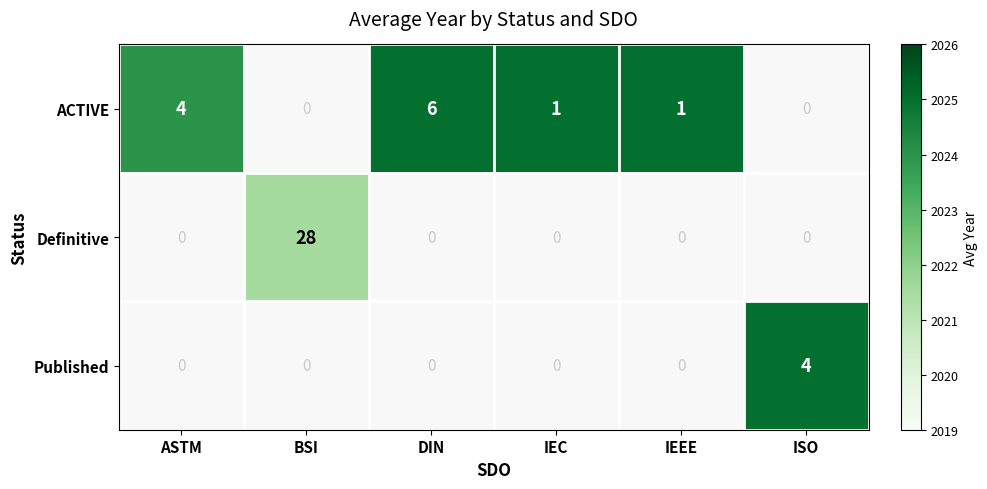

What is the difference between the highest and lowest values at IEEE?

1